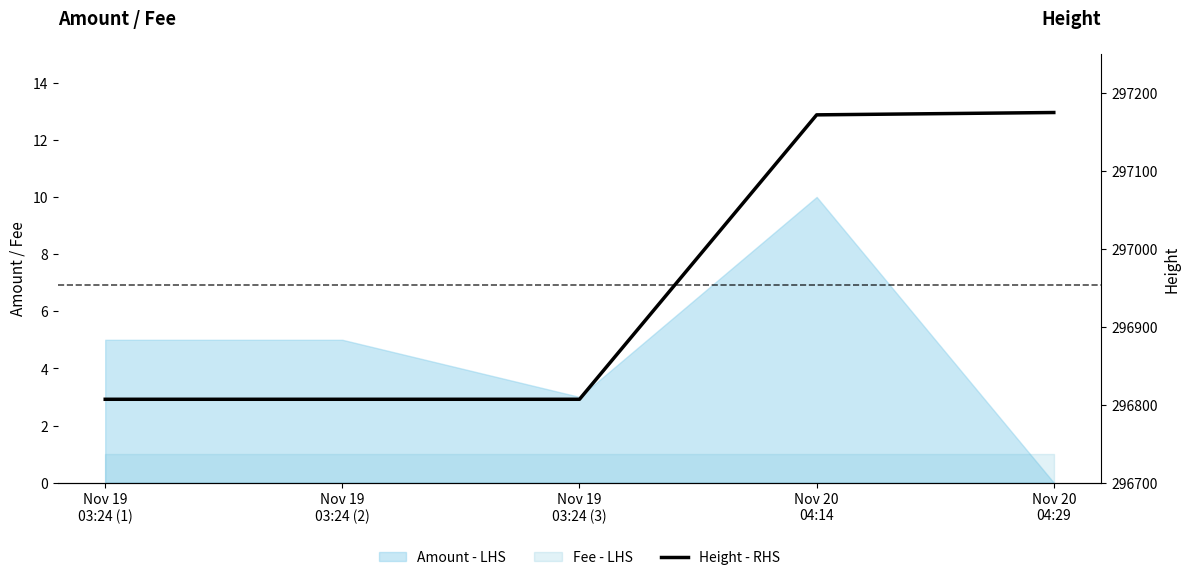

At which label is the value closest to 296991?

Nov 20
04:14